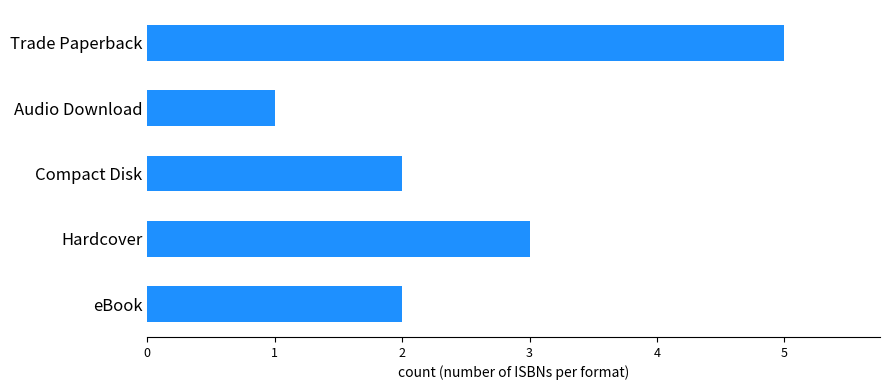

What is the smallest value displayed?

1